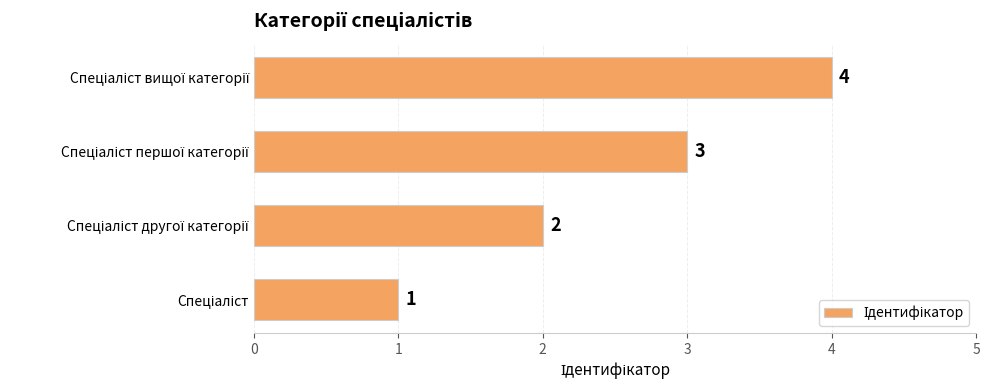

What is the difference between the maximum and minimum values?

3